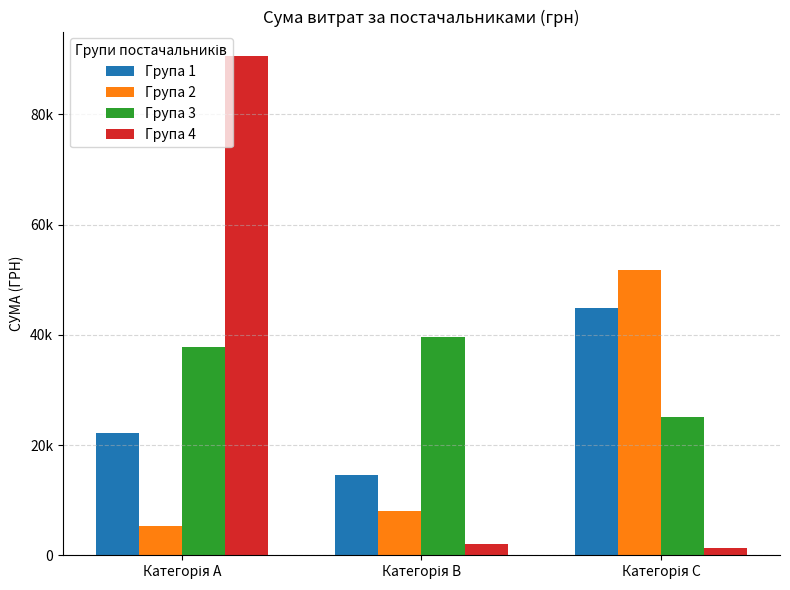

Are the bars horizontal?

No